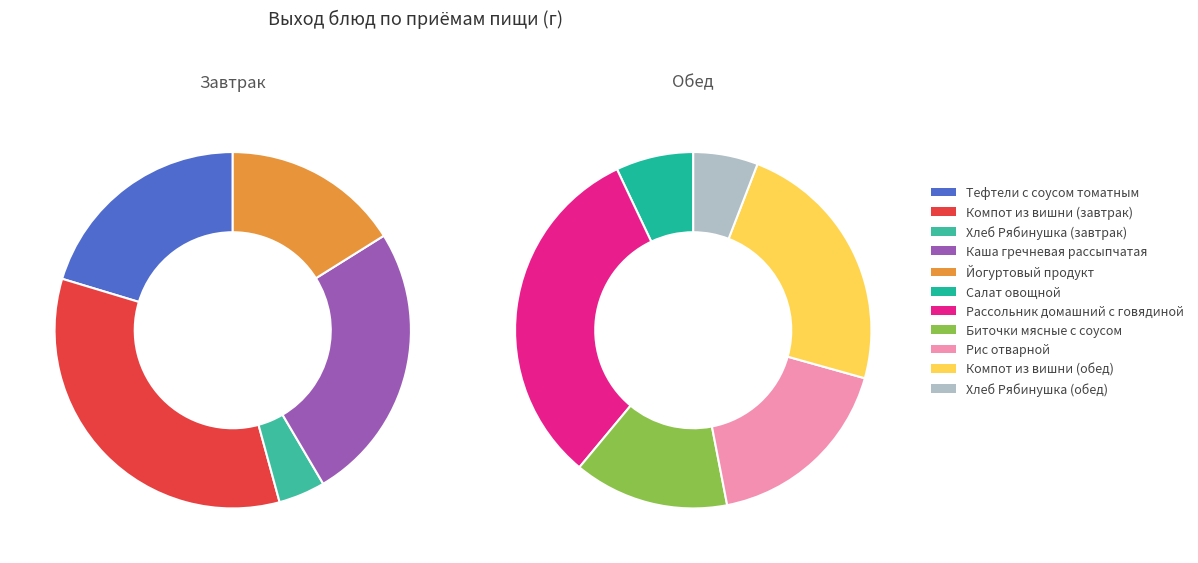

Which slice is the smallest?

Хлеб Рябинушка (завтрак)